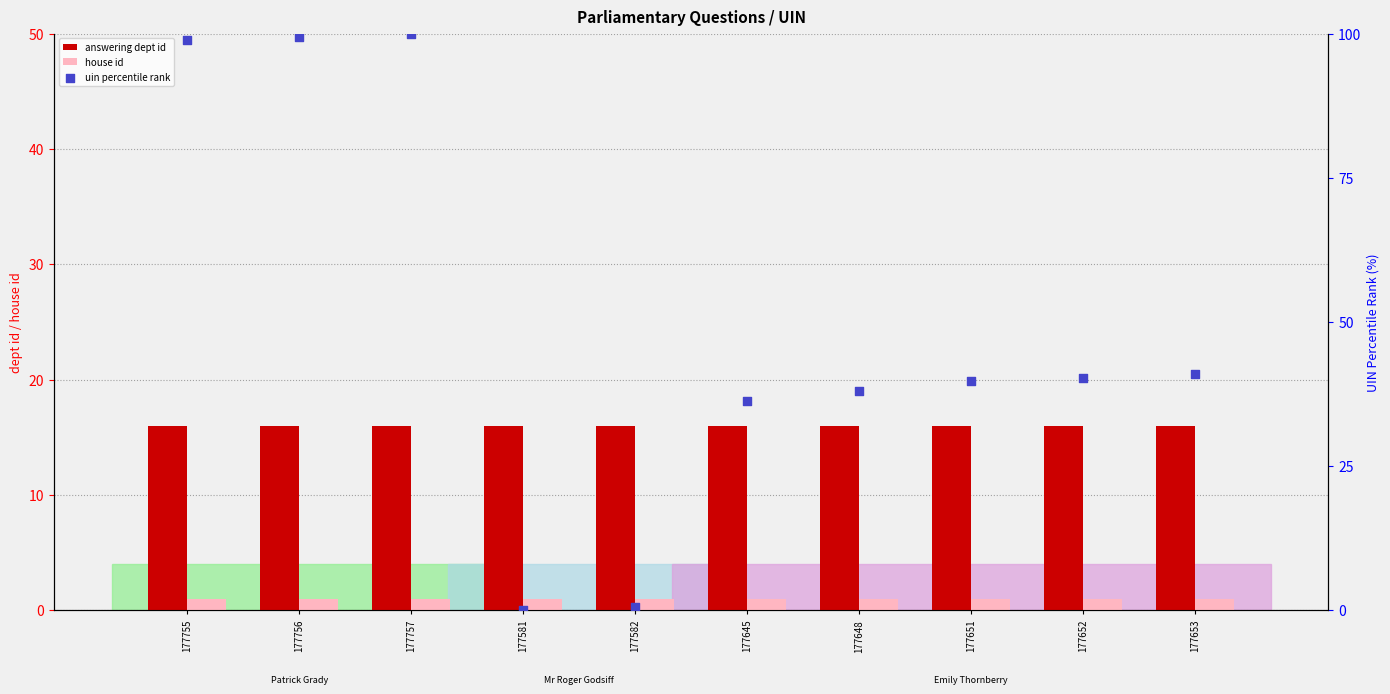

Which series has the largest Y range (max minus min)?

uin percentile rank